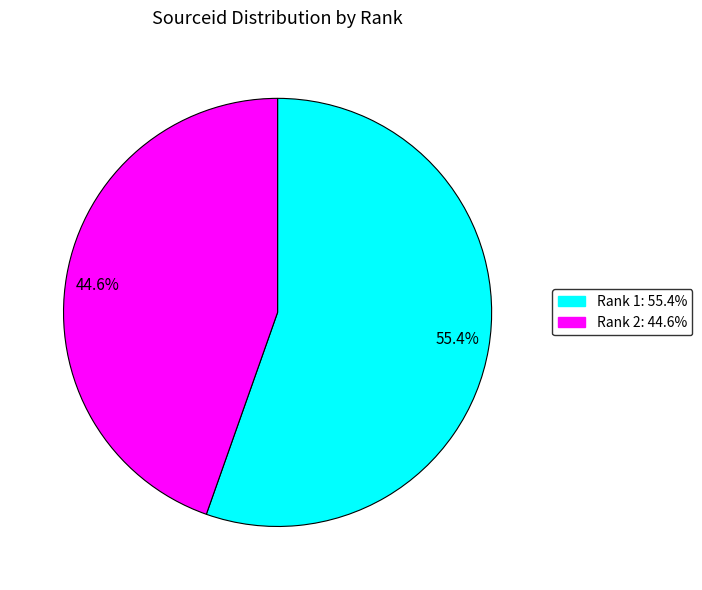

Approximately how many times larger is the value at 55.4% compared to 44.6%?

1.2